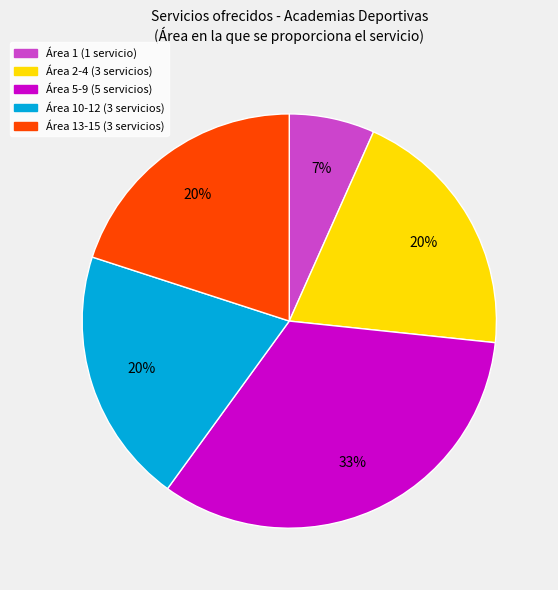

To the nearest percent, what percentage of the pie is Área 2-4 (3 servicios)?

20%